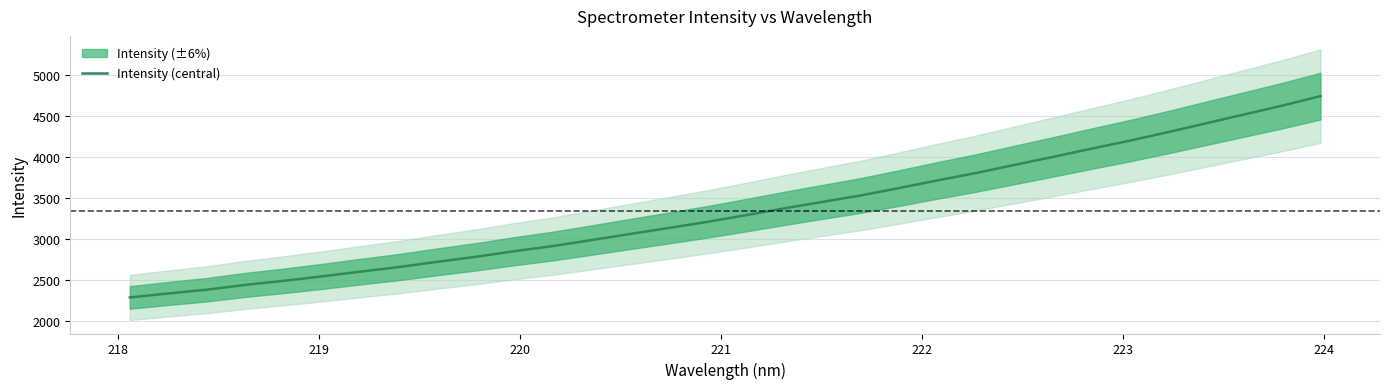

What is the sum of all values?

107060.2